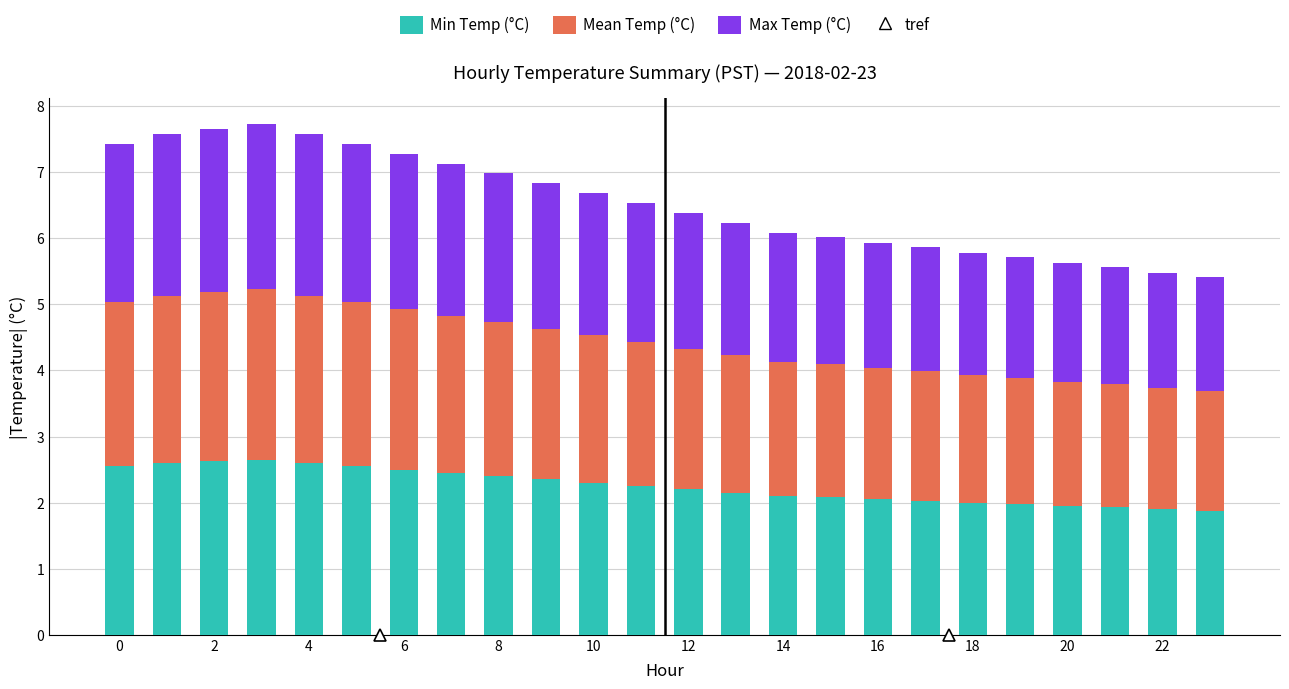

What is the lowest value of the Min Temp (°C) series?

1.9